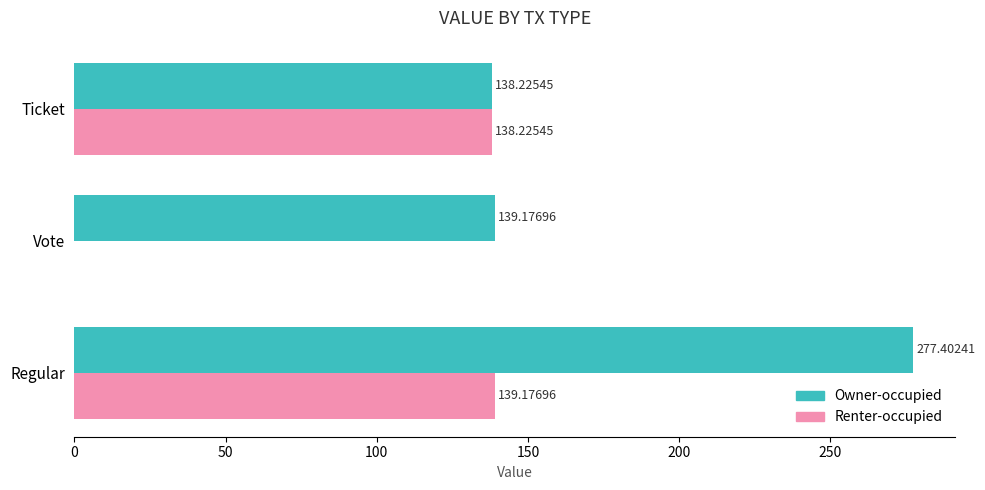

How many distinct data groups are displayed?

2